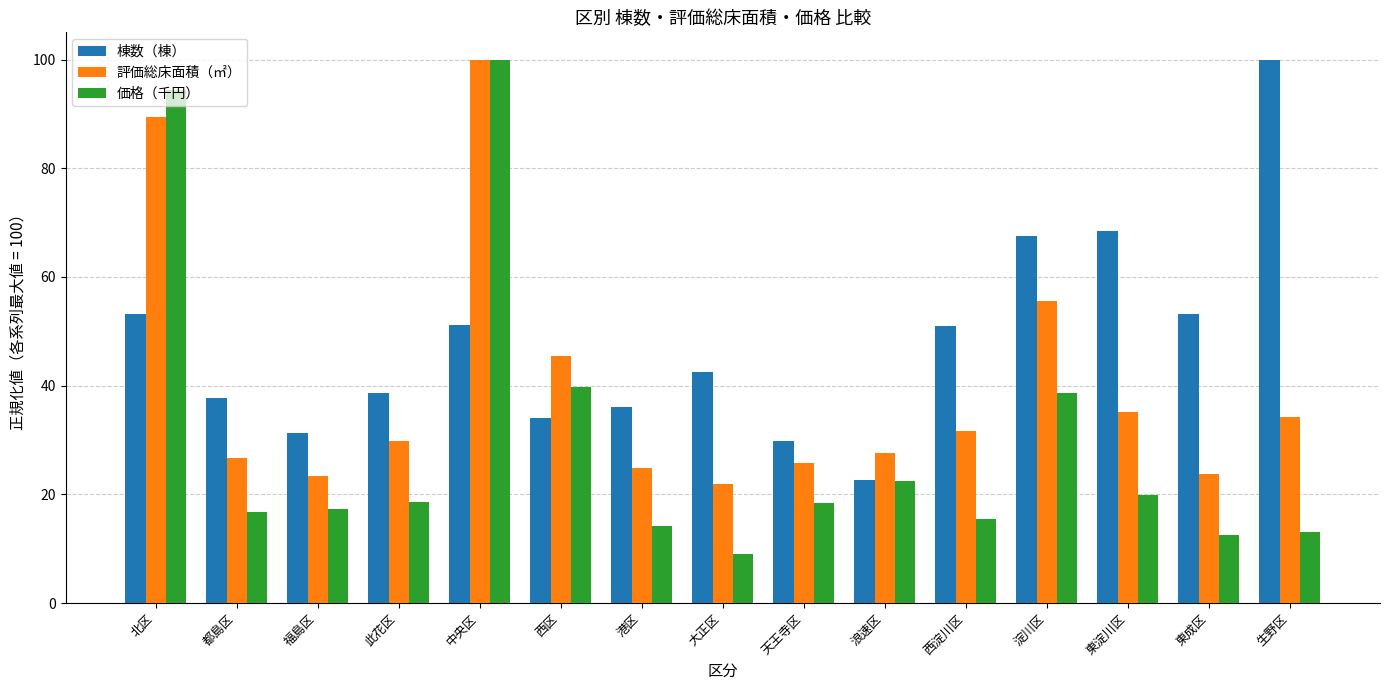

Which series has the largest range (max minus min)?

価格（千円）